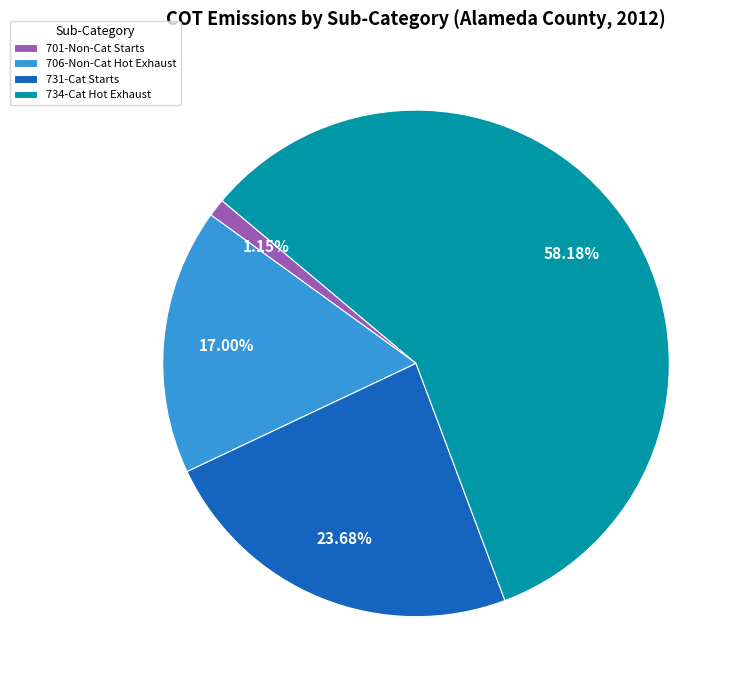

Is 734-Cat Hot Exhaust the majority of the pie?

Yes